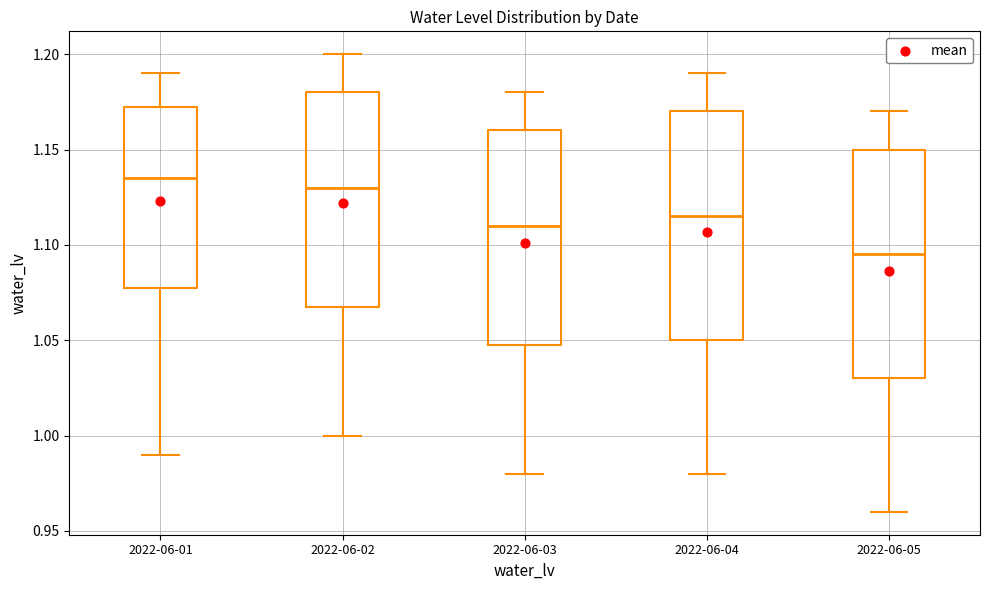

Reading left to right, transcribe this box plot: for each box, give where its median line is, the range the box spans, and where its two whiskers end, as read against the y-axis. The values are not printed on the chart, so give them approximately, as read against the axis.

2022-06-01: median 1.135, box 1.080 to 1.175, whiskers 0.990 to 1.190
2022-06-02: median 1.130, box 1.070 to 1.180, whiskers 1.000 to 1.200
2022-06-03: median 1.110, box 1.050 to 1.160, whiskers 0.980 to 1.180
2022-06-04: median 1.115, box 1.050 to 1.170, whiskers 0.980 to 1.190
2022-06-05: median 1.095, box 1.030 to 1.150, whiskers 0.960 to 1.170